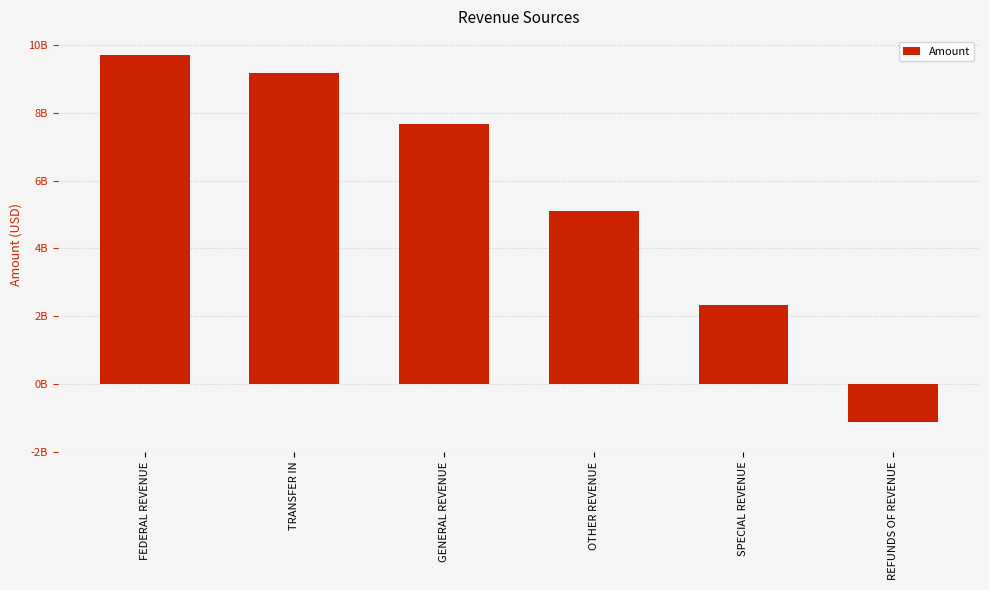

How many categories are shown in the chart?

6